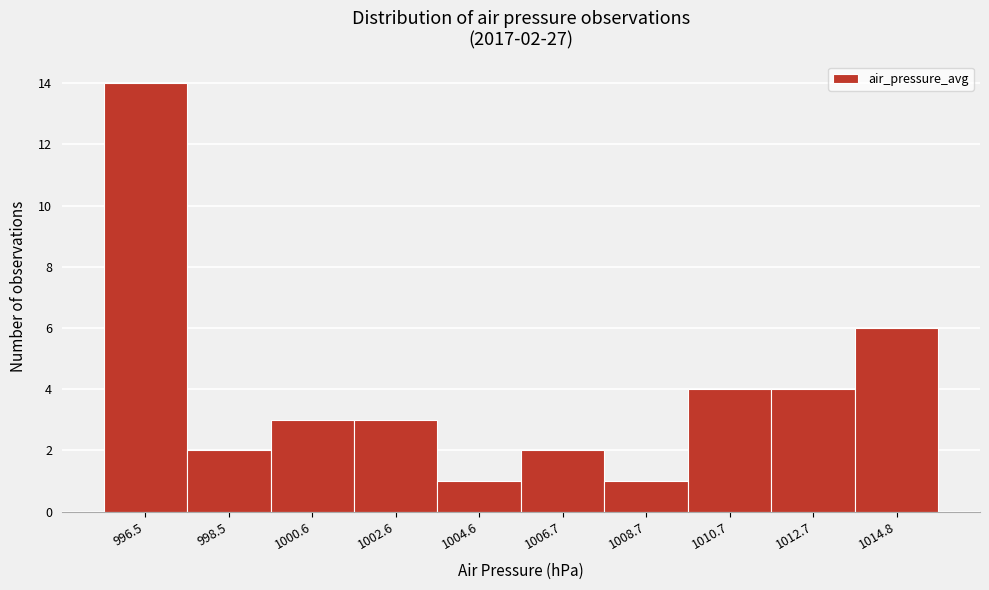

Reading left to right, list all the values displayed in this chart.

14	2	3	3	1	2	1	4	4	6